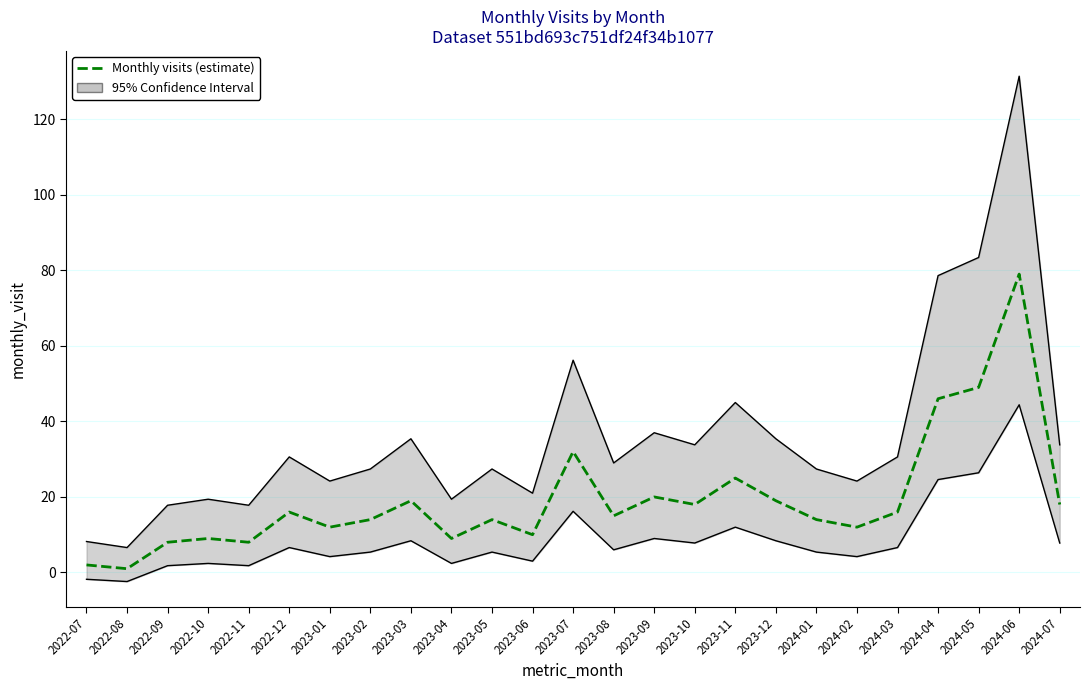

What is the change in value from 2022-08 to 2024-04?

+45